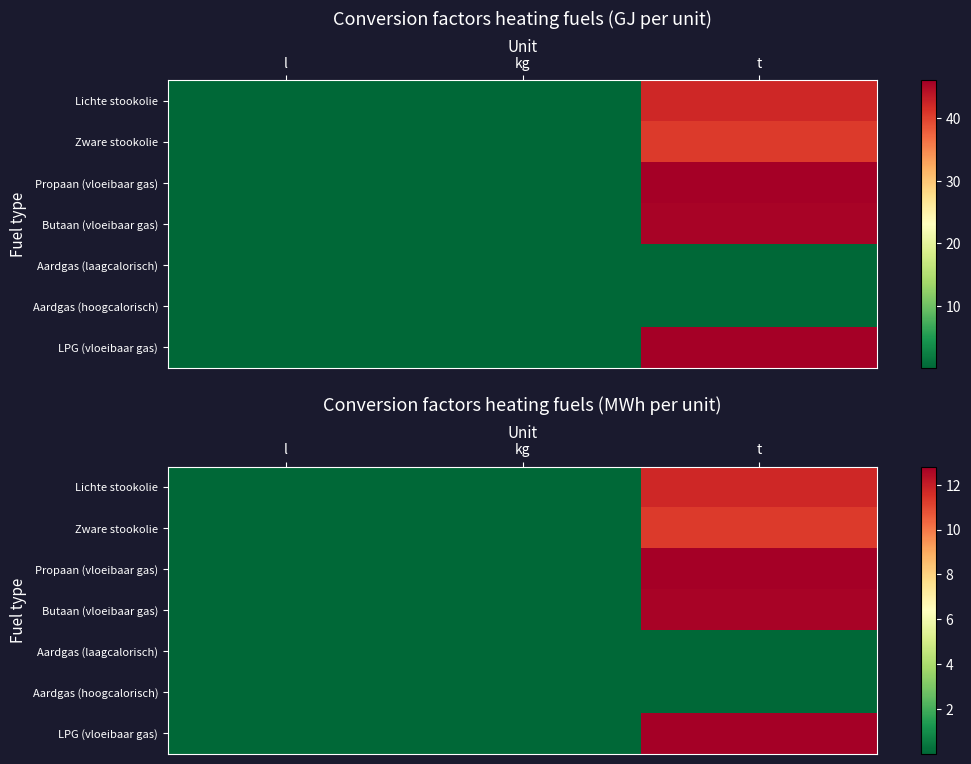

The Butaan (vloeibaar gas) series shows 22.2 at t. True or false?

False